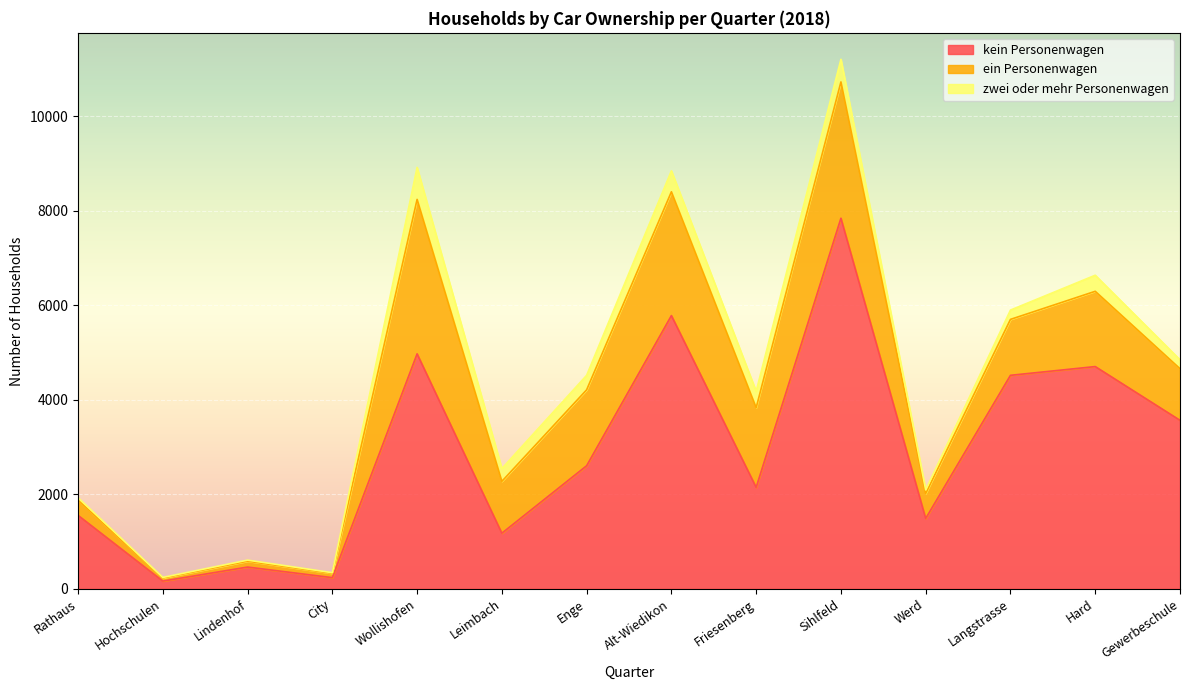

What is the label of the 13th point from the right?

Hochschulen